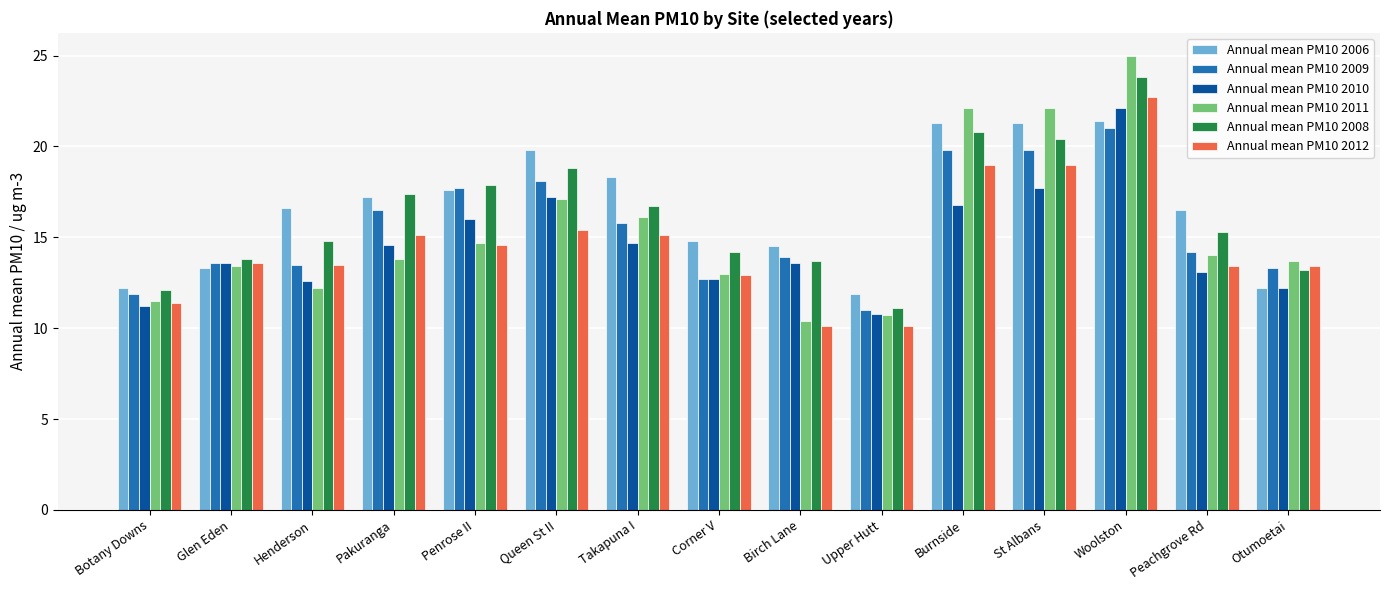

True or false: Annual mean PM10 2011 has a value of 16.1 at Takapuna I.

True